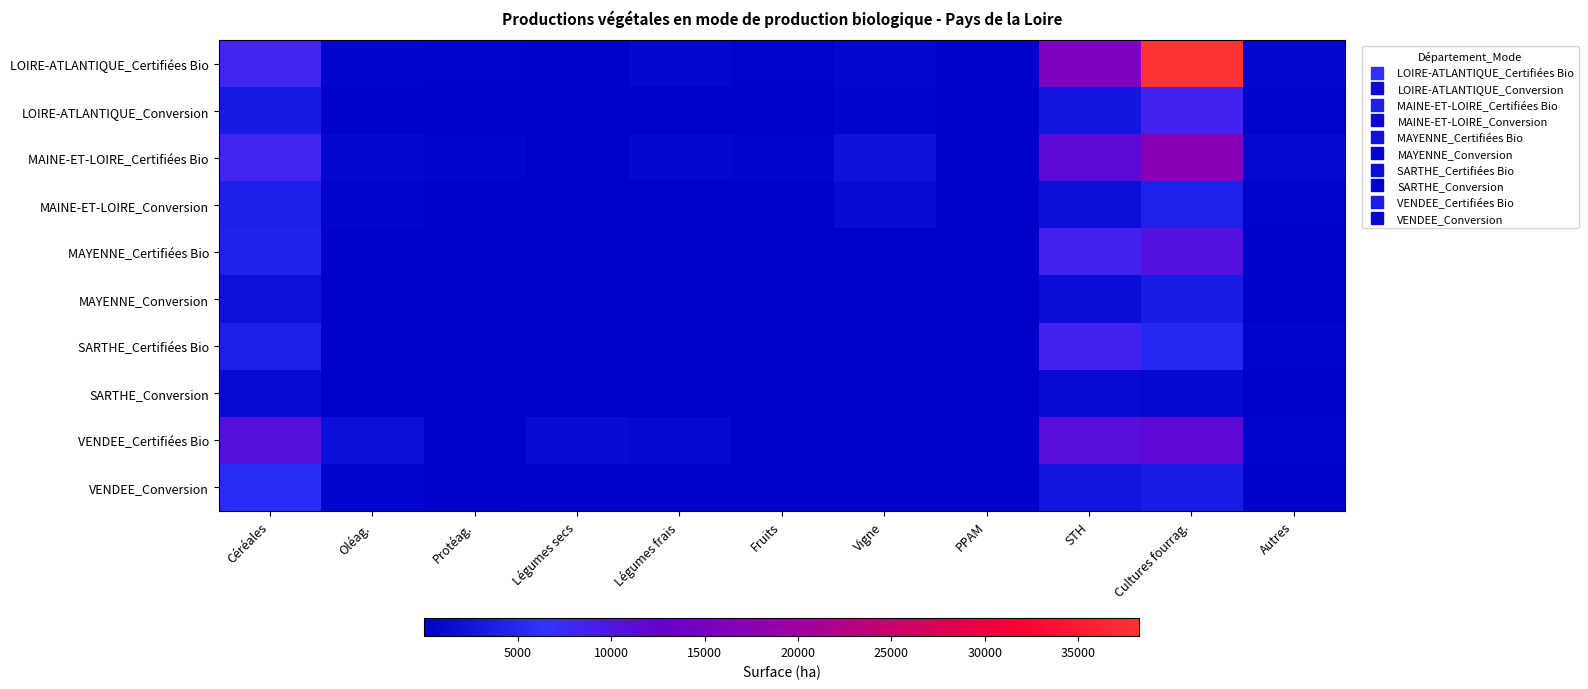

How many distinct data groups are displayed?

10